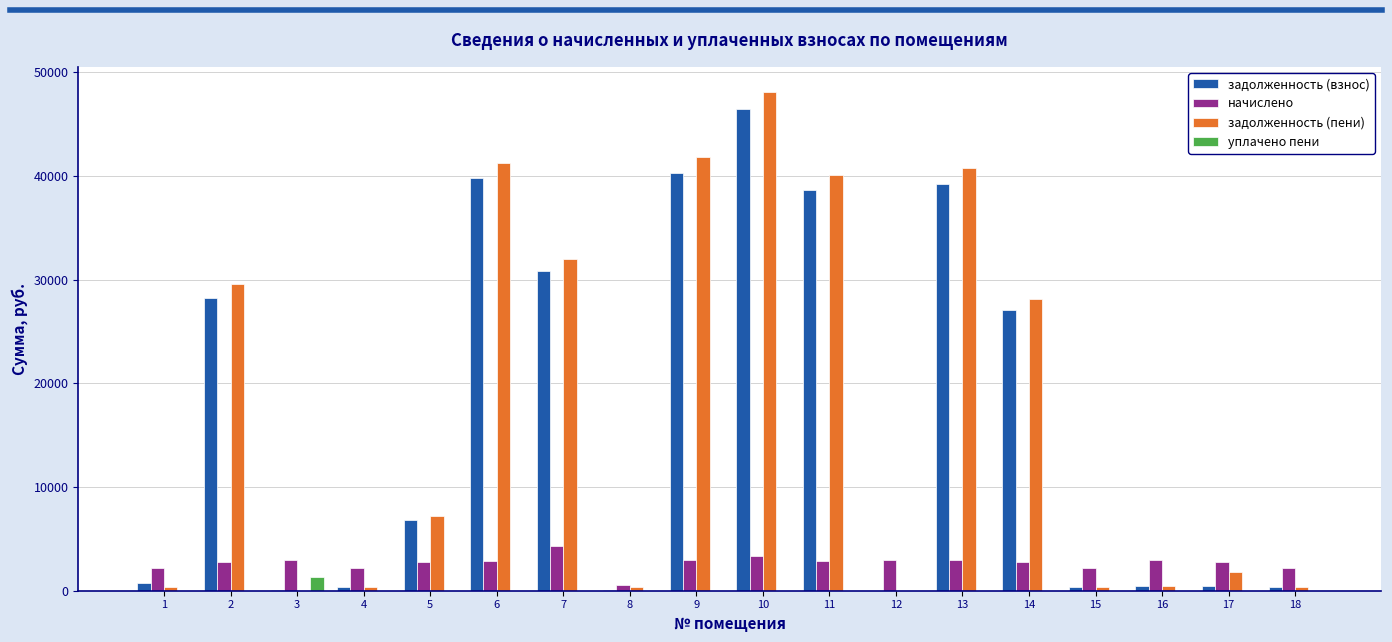

What is the maximum value for начислено?

4331.4